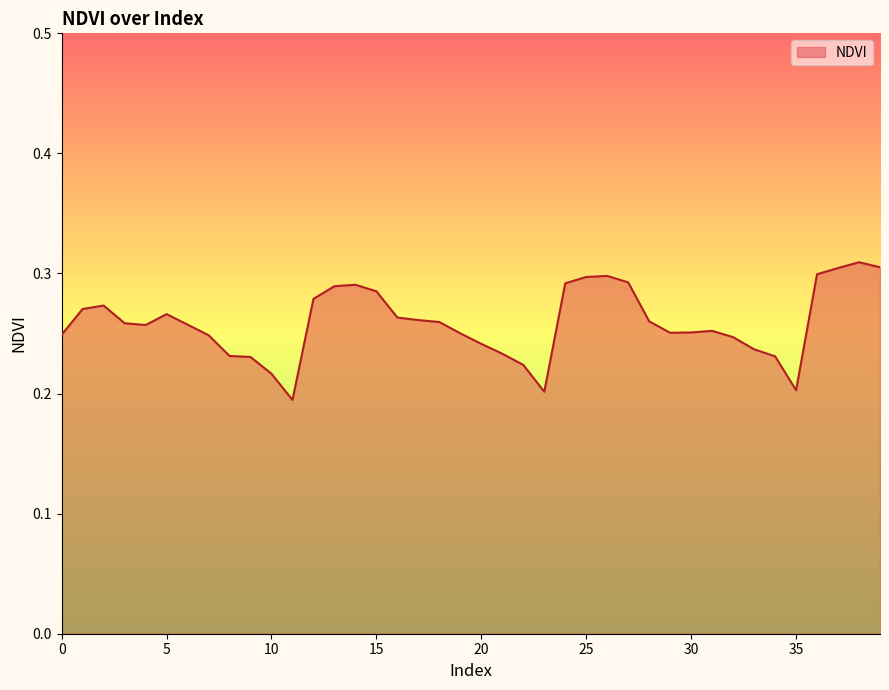

Reading left to right, extract all data points from this chart.

0=0.2	1=0.3	2=0.3	3=0.3	4=0.3	5=0.3	6=0.3	7=0.2	8=0.2	9=0.2	10=0.2	11=0.2	12=0.3	13=0.3	14=0.3	15=0.3	16=0.3	17=0.3	18=0.3	19=0.3	20=0.2	21=0.2	22=0.2	23=0.2	24=0.3	25=0.3	26=0.3	27=0.3	28=0.3	29=0.3	30=0.3	31=0.3	32=0.2	33=0.2	34=0.2	35=0.2	36=0.3	37=0.3	38=0.3	39=0.3